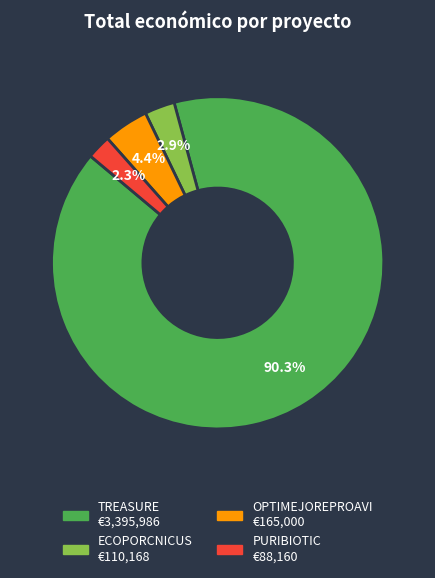

Which slice is the smallest?

PURIBIOTIC